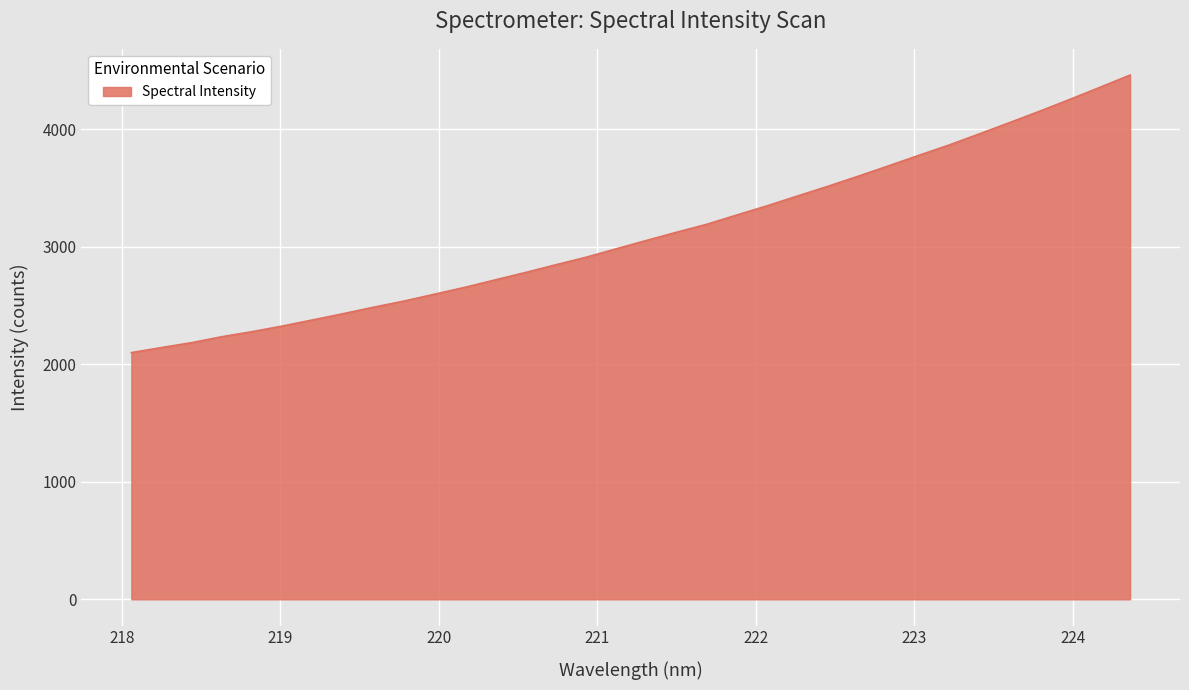

What is the difference between the maximum and minimum values?

2362.9